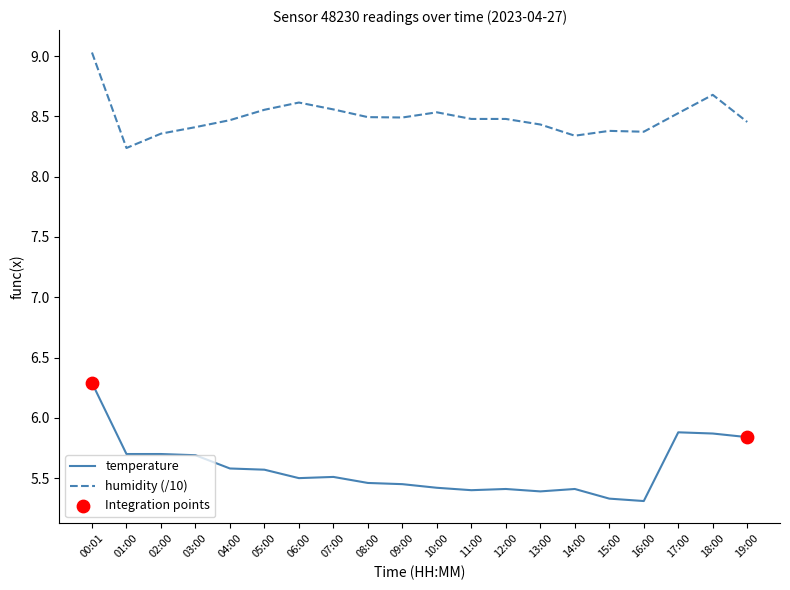

Is the value of temperature at 02:00 greater than the value of humidity (/10) at 08:00?

No